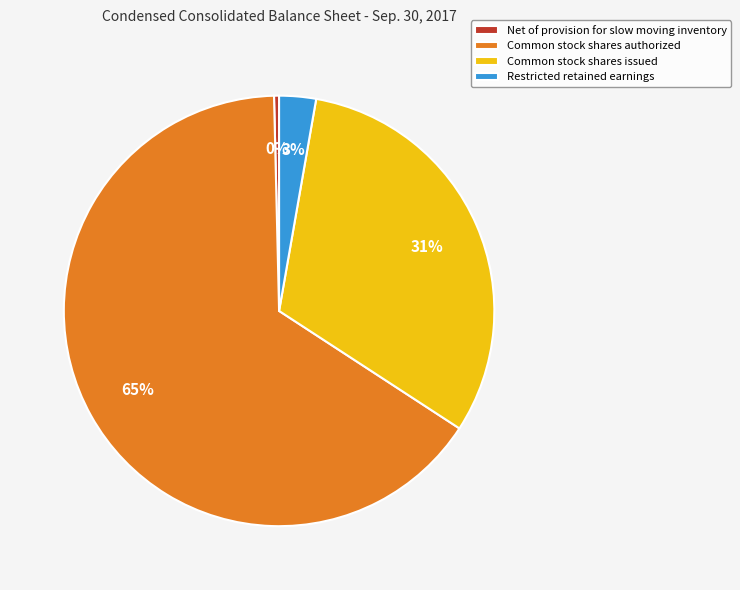

To the nearest percent, what percentage of the pie is Common stock shares issued?

31%